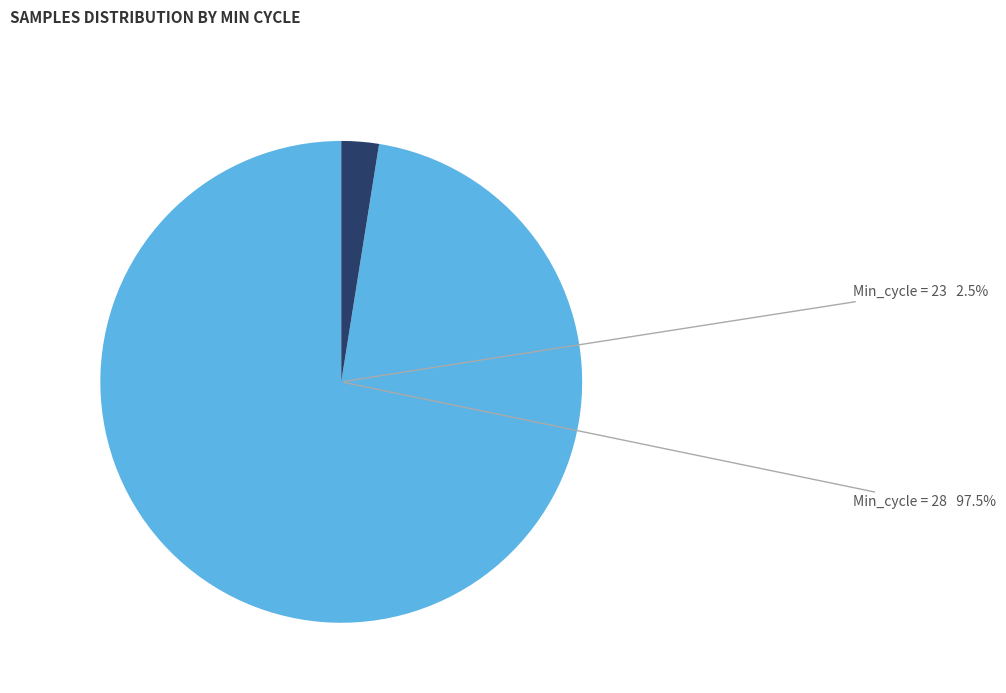

Do 9 and 30 together represent more than half of the pie?

No